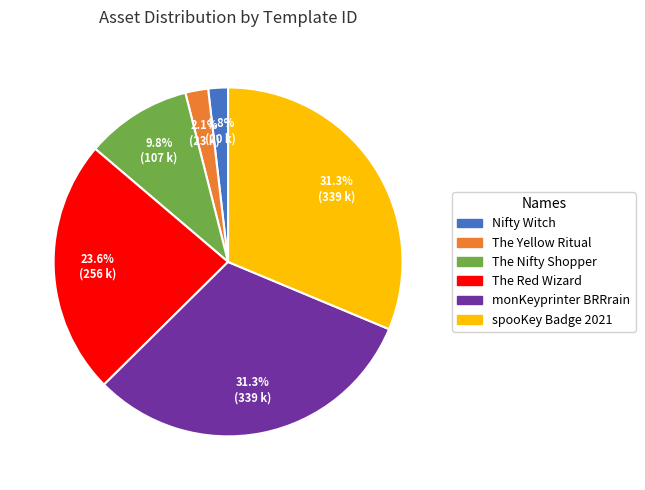

What percentage do spooKey Badge 2021 and Nifty Witch together represent?

33.1%